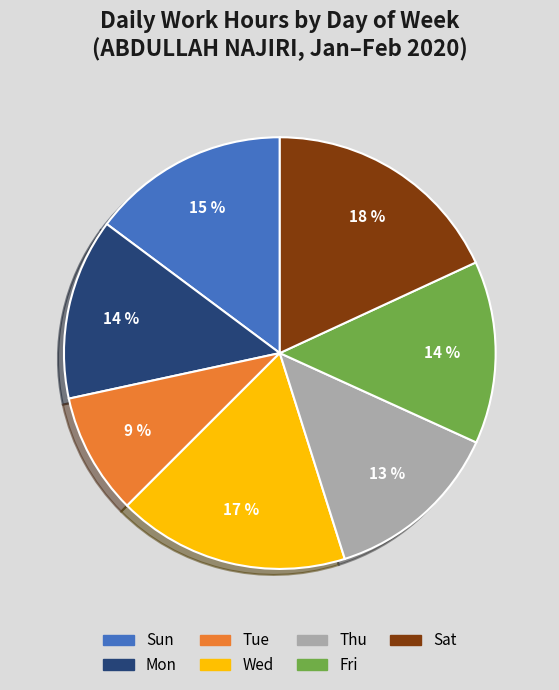

Is there any slice that represents more than half of the pie?

No